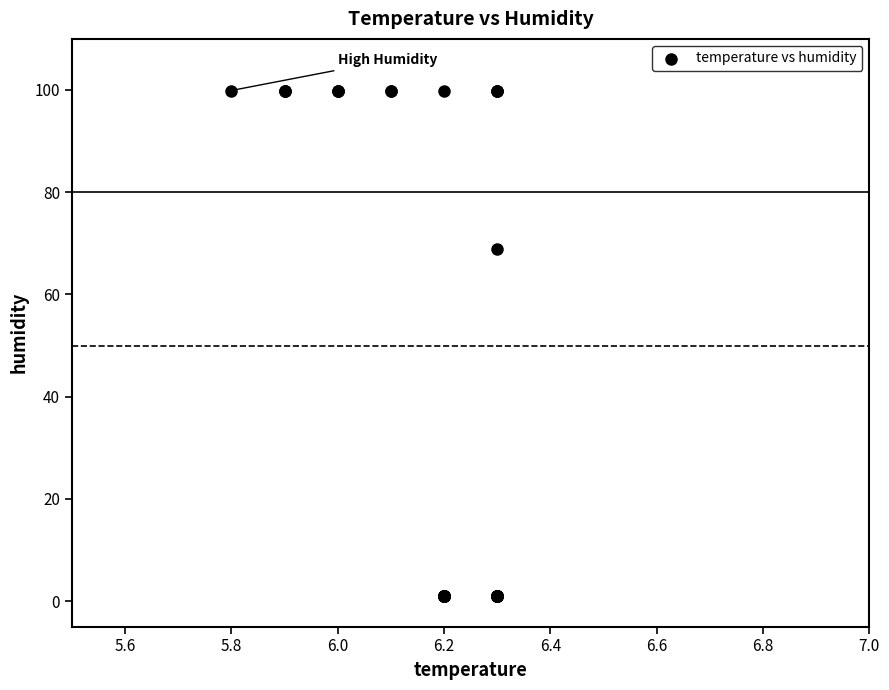

What Y value in the scatter plot is closest to 50?

68.9